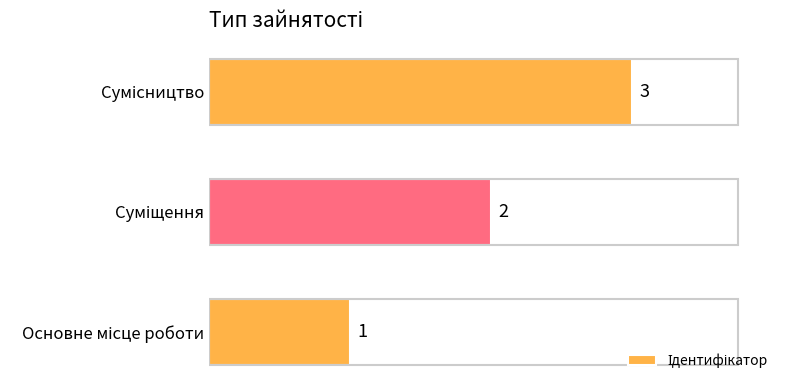

How many values are between 1 and 3?

3